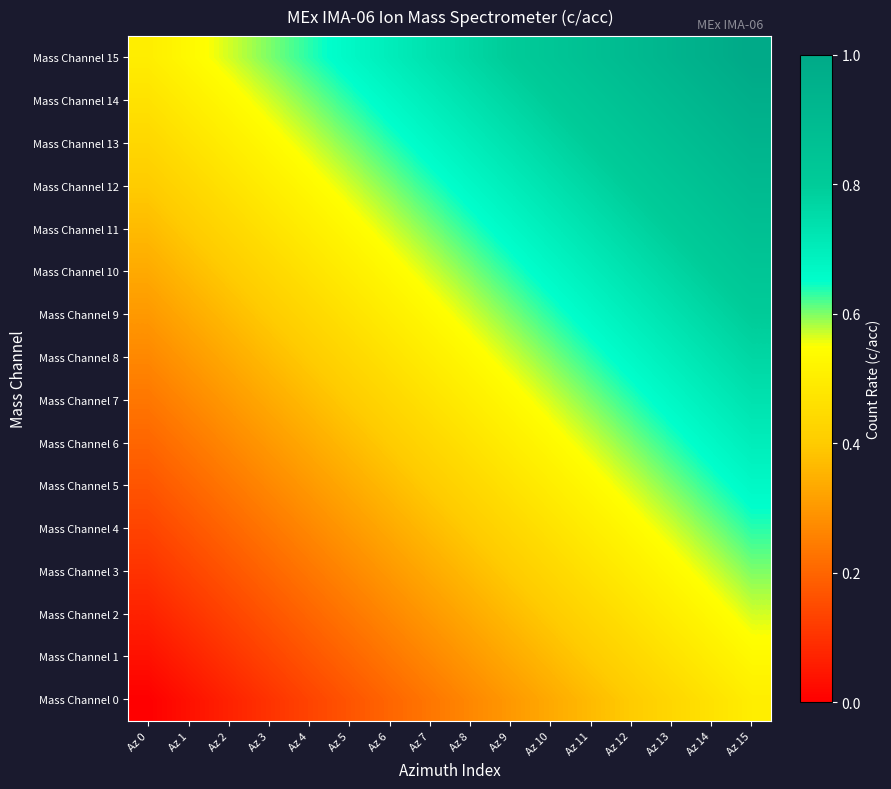

Reading left to right, extract all data points from this chart.

Mass Channel 0: Az 0=0.0	Az 1=0.0	Az 2=0.1	Az 3=0.1	Az 4=0.1	Az 5=0.2	Az 6=0.2	Az 7=0.2	Az 8=0.3	Az 9=0.3	Az 10=0.3	Az 11=0.4	Az 12=0.4	Az 13=0.4	Az 14=0.5	Az 15=0.5
Mass Channel 1: Az 0=0.0	Az 1=0.1	Az 2=0.1	Az 3=0.1	Az 4=0.2	Az 5=0.2	Az 6=0.2	Az 7=0.3	Az 8=0.3	Az 9=0.3	Az 10=0.4	Az 11=0.4	Az 12=0.4	Az 13=0.5	Az 14=0.5	Az 15=0.5
Mass Channel 2: Az 0=0.1	Az 1=0.1	Az 2=0.1	Az 3=0.2	Az 4=0.2	Az 5=0.2	Az 6=0.3	Az 7=0.3	Az 8=0.3	Az 9=0.4	Az 10=0.4	Az 11=0.4	Az 12=0.5	Az 13=0.5	Az 14=0.5	Az 15=0.6
Mass Channel 3: Az 0=0.1	Az 1=0.1	Az 2=0.2	Az 3=0.2	Az 4=0.2	Az 5=0.3	Az 6=0.3	Az 7=0.3	Az 8=0.4	Az 9=0.4	Az 10=0.4	Az 11=0.5	Az 12=0.5	Az 13=0.5	Az 14=0.6	Az 15=0.6
Mass Channel 4: Az 0=0.1	Az 1=0.2	Az 2=0.2	Az 3=0.2	Az 4=0.3	Az 5=0.3	Az 6=0.3	Az 7=0.4	Az 8=0.4	Az 9=0.4	Az 10=0.5	Az 11=0.5	Az 12=0.5	Az 13=0.6	Az 14=0.6	Az 15=0.6
Mass Channel 5: Az 0=0.2	Az 1=0.2	Az 2=0.2	Az 3=0.3	Az 4=0.3	Az 5=0.3	Az 6=0.4	Az 7=0.4	Az 8=0.4	Az 9=0.5	Az 10=0.5	Az 11=0.5	Az 12=0.6	Az 13=0.6	Az 14=0.6	Az 15=0.7
Mass Channel 6: Az 0=0.2	Az 1=0.2	Az 2=0.3	Az 3=0.3	Az 4=0.3	Az 5=0.4	Az 6=0.4	Az 7=0.4	Az 8=0.5	Az 9=0.5	Az 10=0.5	Az 11=0.6	Az 12=0.6	Az 13=0.6	Az 14=0.7	Az 15=0.7
Mass Channel 7: Az 0=0.2	Az 1=0.3	Az 2=0.3	Az 3=0.3	Az 4=0.4	Az 5=0.4	Az 6=0.4	Az 7=0.5	Az 8=0.5	Az 9=0.5	Az 10=0.6	Az 11=0.6	Az 12=0.6	Az 13=0.7	Az 14=0.7	Az 15=0.7
Mass Channel 8: Az 0=0.3	Az 1=0.3	Az 2=0.3	Az 3=0.4	Az 4=0.4	Az 5=0.4	Az 6=0.5	Az 7=0.5	Az 8=0.5	Az 9=0.6	Az 10=0.6	Az 11=0.6	Az 12=0.7	Az 13=0.7	Az 14=0.7	Az 15=0.8
Mass Channel 9: Az 0=0.3	Az 1=0.3	Az 2=0.4	Az 3=0.4	Az 4=0.4	Az 5=0.5	Az 6=0.5	Az 7=0.5	Az 8=0.6	Az 9=0.6	Az 10=0.6	Az 11=0.7	Az 12=0.7	Az 13=0.7	Az 14=0.8	Az 15=0.8
Mass Channel 10: Az 0=0.3	Az 1=0.4	Az 2=0.4	Az 3=0.4	Az 4=0.5	Az 5=0.5	Az 6=0.5	Az 7=0.6	Az 8=0.6	Az 9=0.6	Az 10=0.7	Az 11=0.7	Az 12=0.7	Az 13=0.8	Az 14=0.8	Az 15=0.8
Mass Channel 11: Az 0=0.4	Az 1=0.4	Az 2=0.4	Az 3=0.5	Az 4=0.5	Az 5=0.5	Az 6=0.6	Az 7=0.6	Az 8=0.6	Az 9=0.7	Az 10=0.7	Az 11=0.7	Az 12=0.8	Az 13=0.8	Az 14=0.8	Az 15=0.9
Mass Channel 12: Az 0=0.4	Az 1=0.4	Az 2=0.5	Az 3=0.5	Az 4=0.5	Az 5=0.6	Az 6=0.6	Az 7=0.6	Az 8=0.7	Az 9=0.7	Az 10=0.7	Az 11=0.8	Az 12=0.8	Az 13=0.8	Az 14=0.9	Az 15=0.9
Mass Channel 13: Az 0=0.4	Az 1=0.5	Az 2=0.5	Az 3=0.5	Az 4=0.6	Az 5=0.6	Az 6=0.6	Az 7=0.7	Az 8=0.7	Az 9=0.7	Az 10=0.8	Az 11=0.8	Az 12=0.8	Az 13=0.9	Az 14=0.9	Az 15=0.9
Mass Channel 14: Az 0=0.5	Az 1=0.5	Az 2=0.5	Az 3=0.6	Az 4=0.6	Az 5=0.6	Az 6=0.7	Az 7=0.7	Az 8=0.7	Az 9=0.8	Az 10=0.8	Az 11=0.8	Az 12=0.9	Az 13=0.9	Az 14=0.9	Az 15=1.0
Mass Channel 15: Az 0=0.5	Az 1=0.5	Az 2=0.6	Az 3=0.6	Az 4=0.6	Az 5=0.7	Az 6=0.7	Az 7=0.7	Az 8=0.8	Az 9=0.8	Az 10=0.8	Az 11=0.9	Az 12=0.9	Az 13=0.9	Az 14=1.0	Az 15=1.0